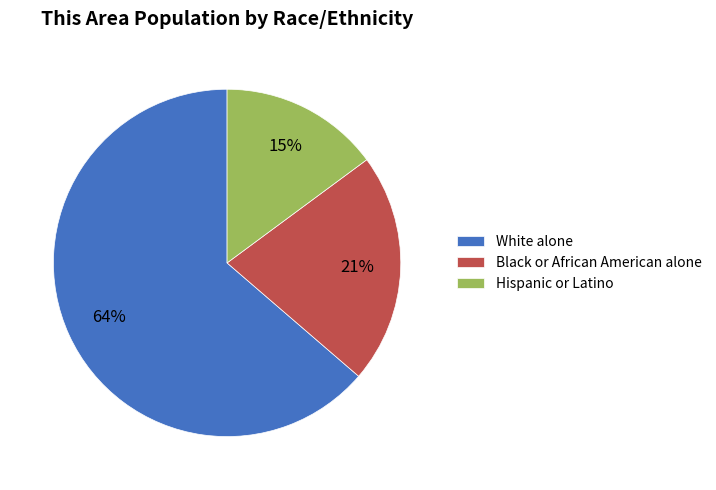

Which slice is the largest?

White alone